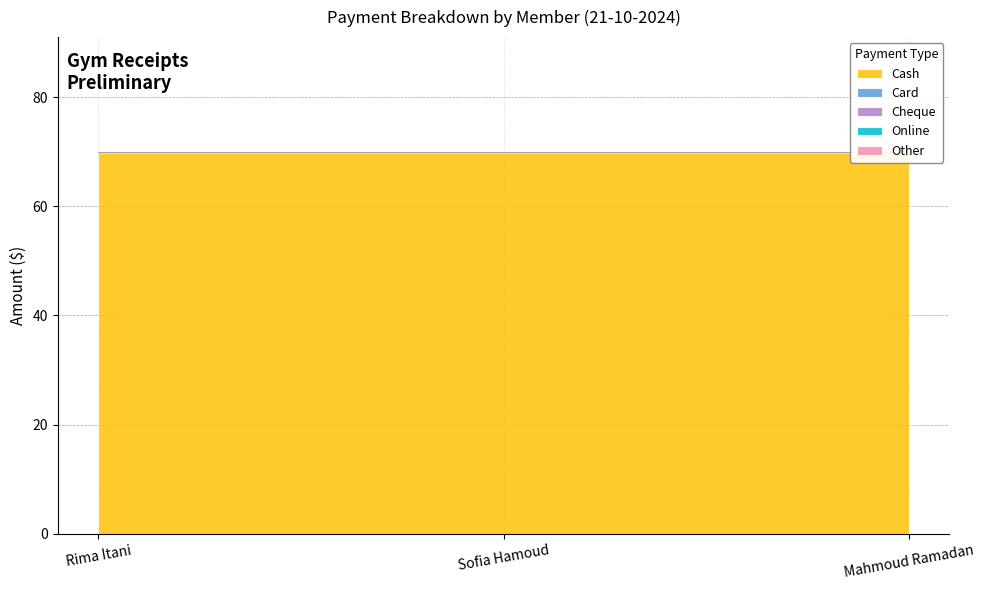

Reading left to right, list all the values displayed in this chart.

Cash: 70	70	70
Card: 0	0	0
Cheque: 0	0	0
Online: 0	0	0
Other: 0	0	0